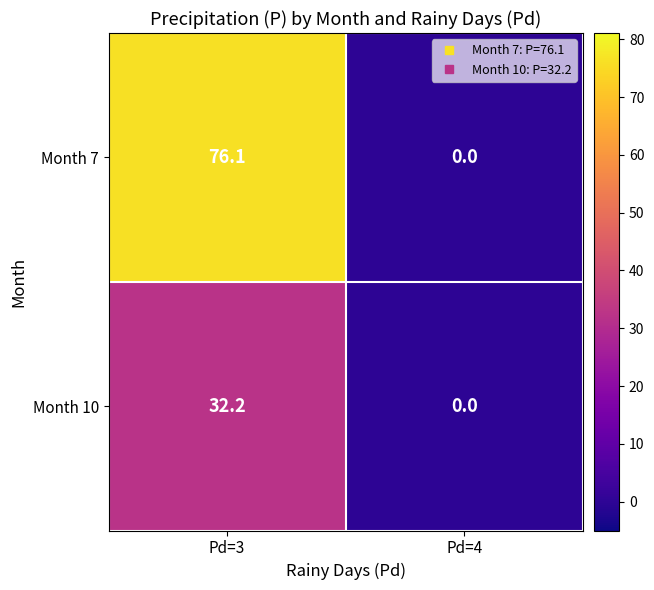

What is the total value across all series at Pd=3?

108.3